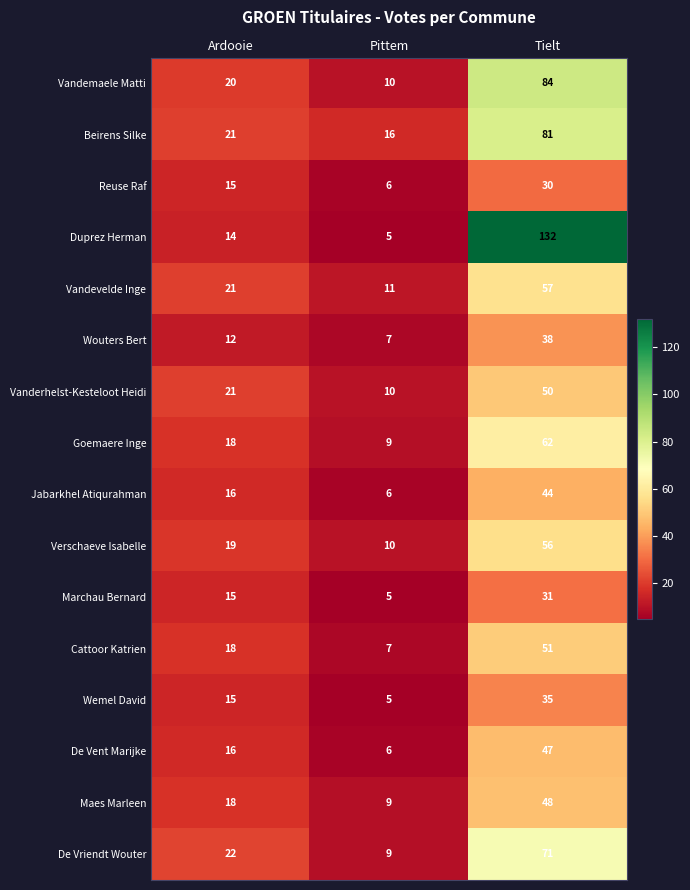

What is the difference between the Maes Marleen values at Tielt and Pittem?

39